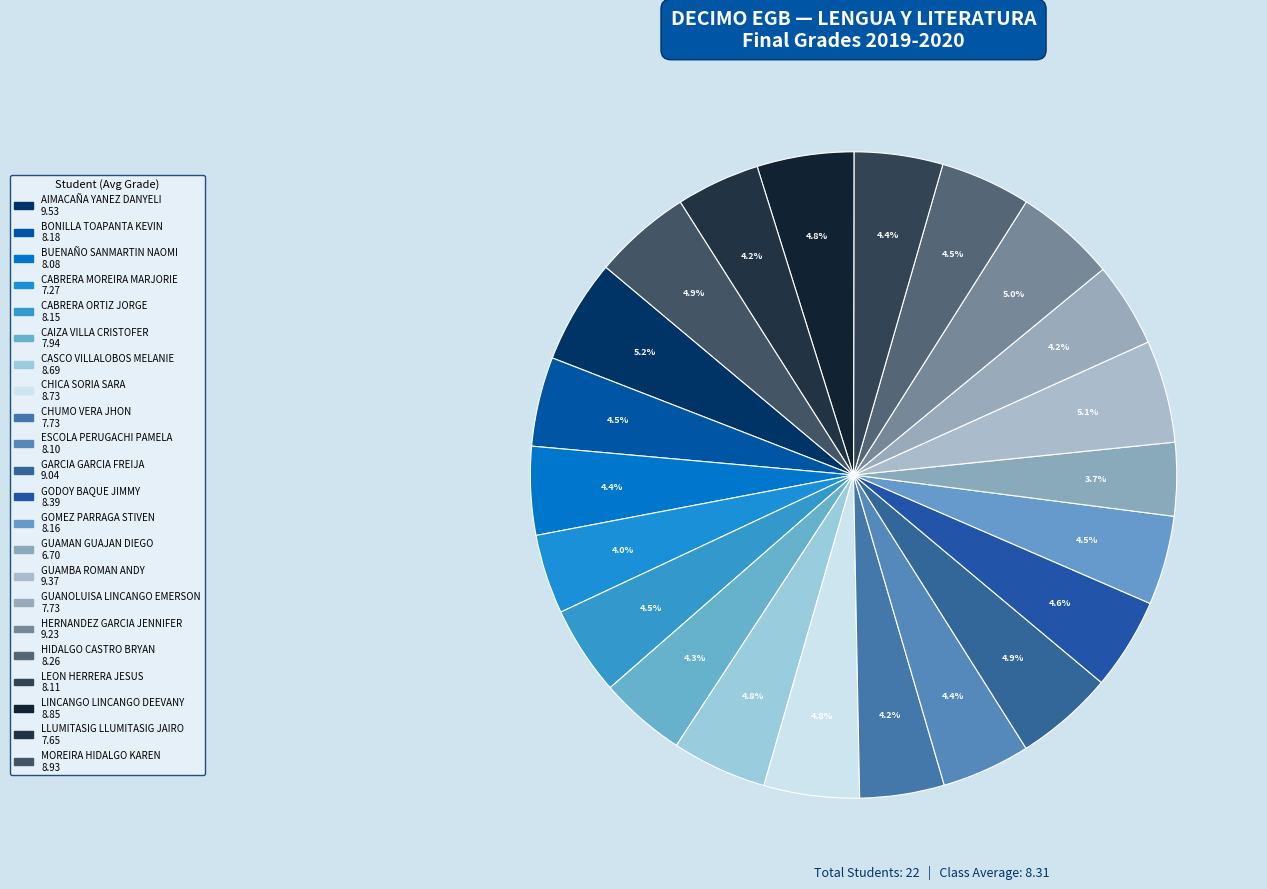

Rank the categories by value from highest to lowest.

AIMACAÑA YANEZ DANYELI, GUAMBA ROMAN ANDY, HERNANDEZ GARCIA JENNIFER, GARCIA GARCIA FREIJA, MOREIRA HIDALGO KAREN, LINCANGO LINCANGO DEEVANY, CHICA SORIA SARA, CASCO VILLALOBOS MELANIE, GODOY BAQUE JIMMY, HIDALGO CASTRO BRYAN, BONILLA TOAPANTA KEVIN, GOMEZ PARRAGA STIVEN, CABRERA ORTIZ JORGE, LEON HERRERA JESUS, ESCOLA PERUGACHI PAMELA, BUENAÑO SANMARTIN NAOMI, CAIZA VILLA CRISTOFER, CHUMO VERA JHON, GUANOLUISA LINCANGO EMERSON, LLUMITASIG LLUMITASIG JAIRO, CABRERA MOREIRA MARJORIE, GUAMAN GUAJAN DIEGO